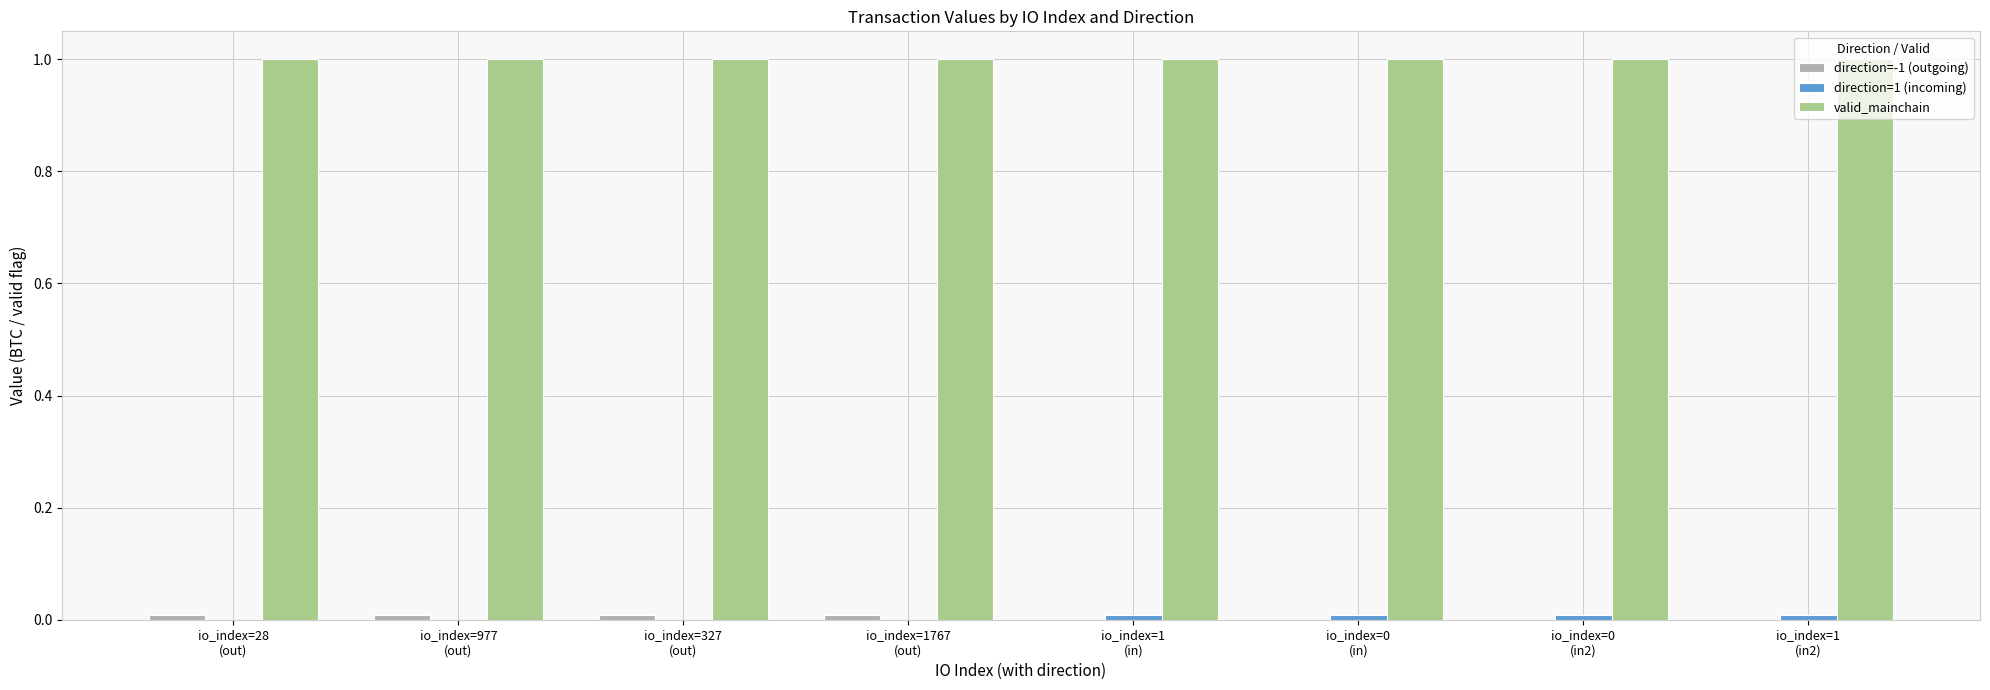

What is the maximum value shown in the chart?

1.0